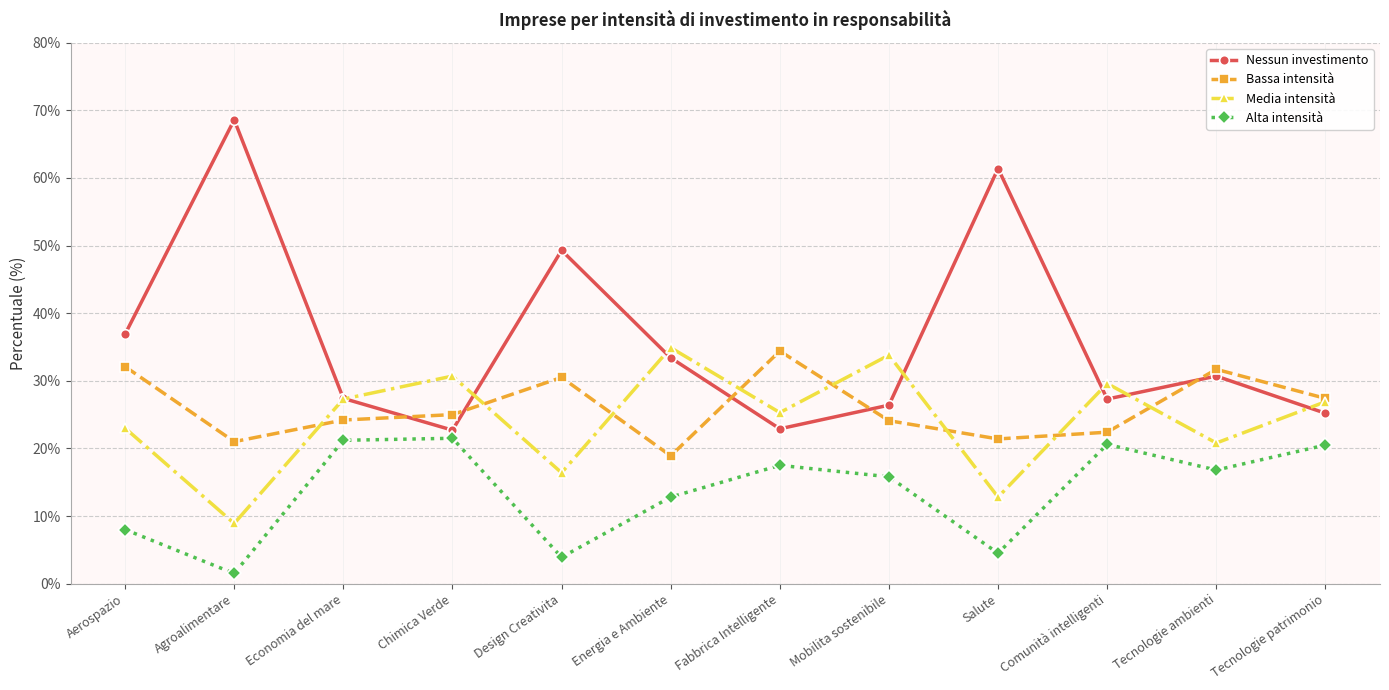

What is the label of the 12th point from the right?

Aerospazio